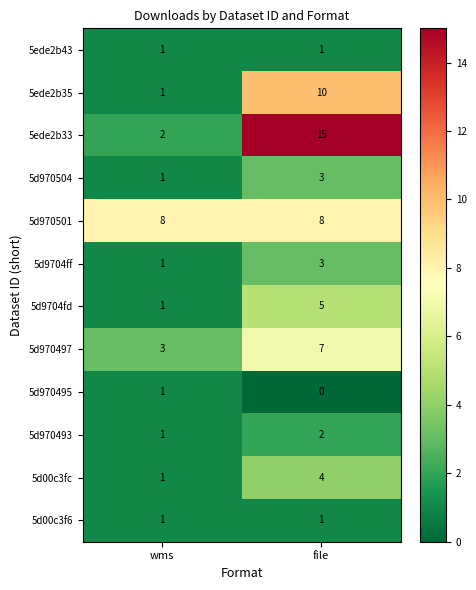

True or false: 5ede2b33 has a value of 1 at wms.

False